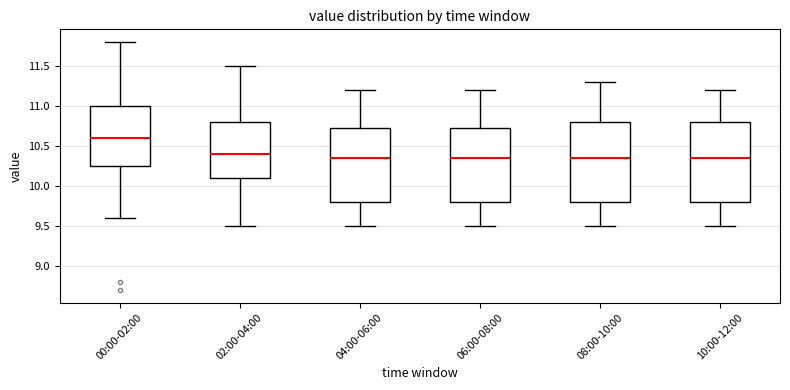

Where is the lower edge of the box for 04:00-06:00 on the y-axis? The values are not printed on the chart, so give them approximately, as read against the axis.

9.80